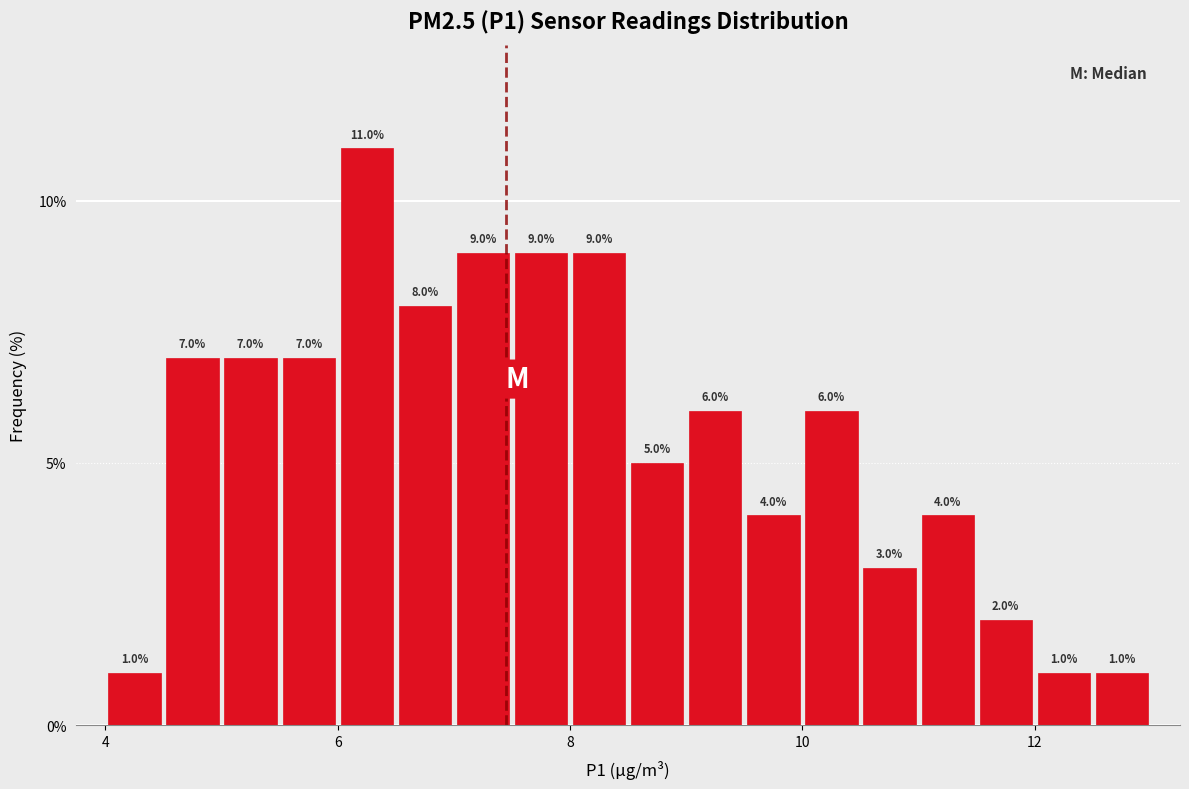

Read against the x-axis, roughly where is the centre of the tallest bar?

6.2